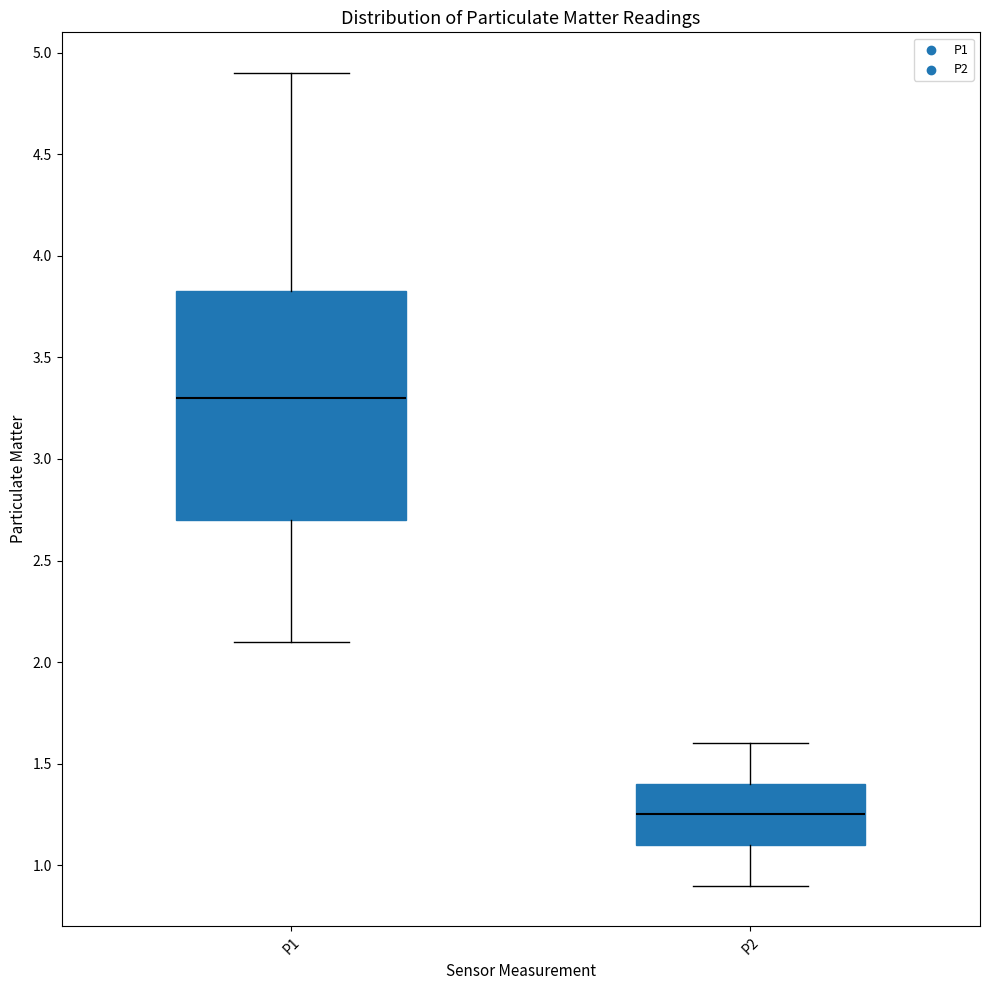

Reading left to right, transcribe this box plot: for each box, give where its median line is, the range the box spans, and where its two whiskers end, as read against the y-axis. The values are not printed on the chart, so give them approximately, as read against the axis.

P1: median 3.30, box 2.70 to 3.85, whiskers 2.10 to 4.90
P2: median 1.25, box 1.10 to 1.40, whiskers 0.90 to 1.60